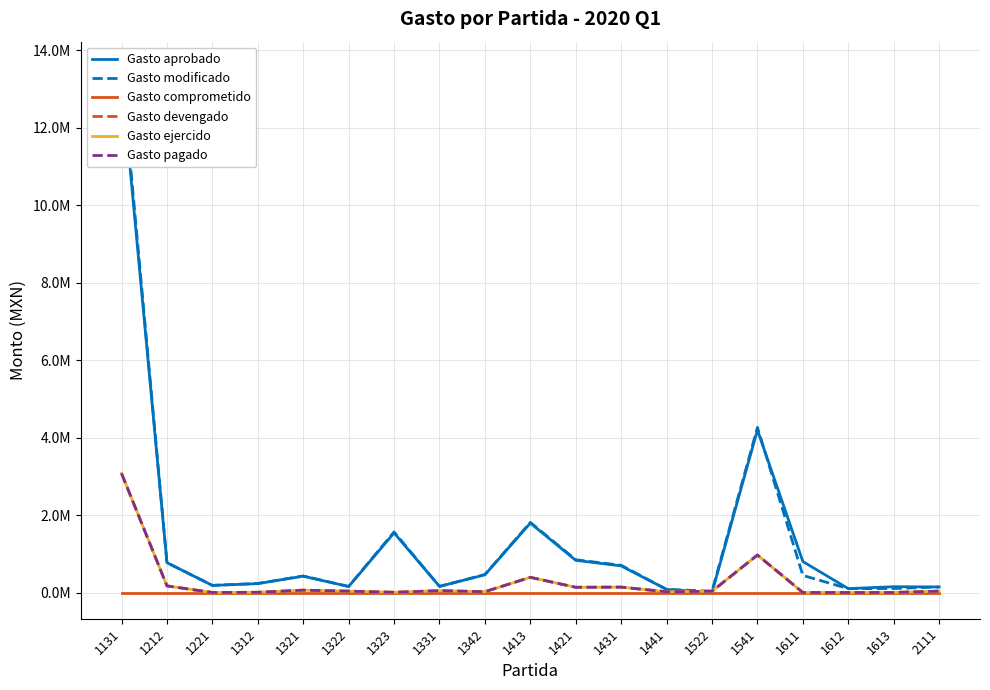

What is the maximum value shown in the chart?

13548830.4